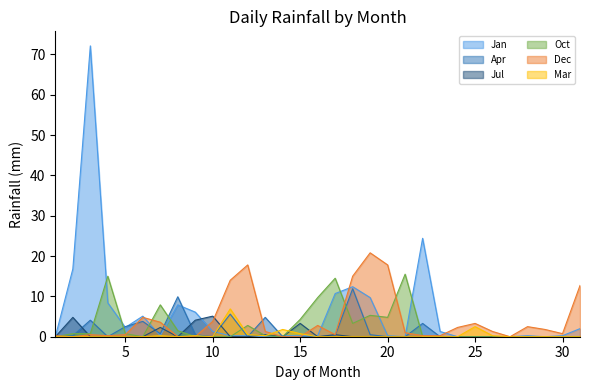

Which category has the lowest value across all series?

1